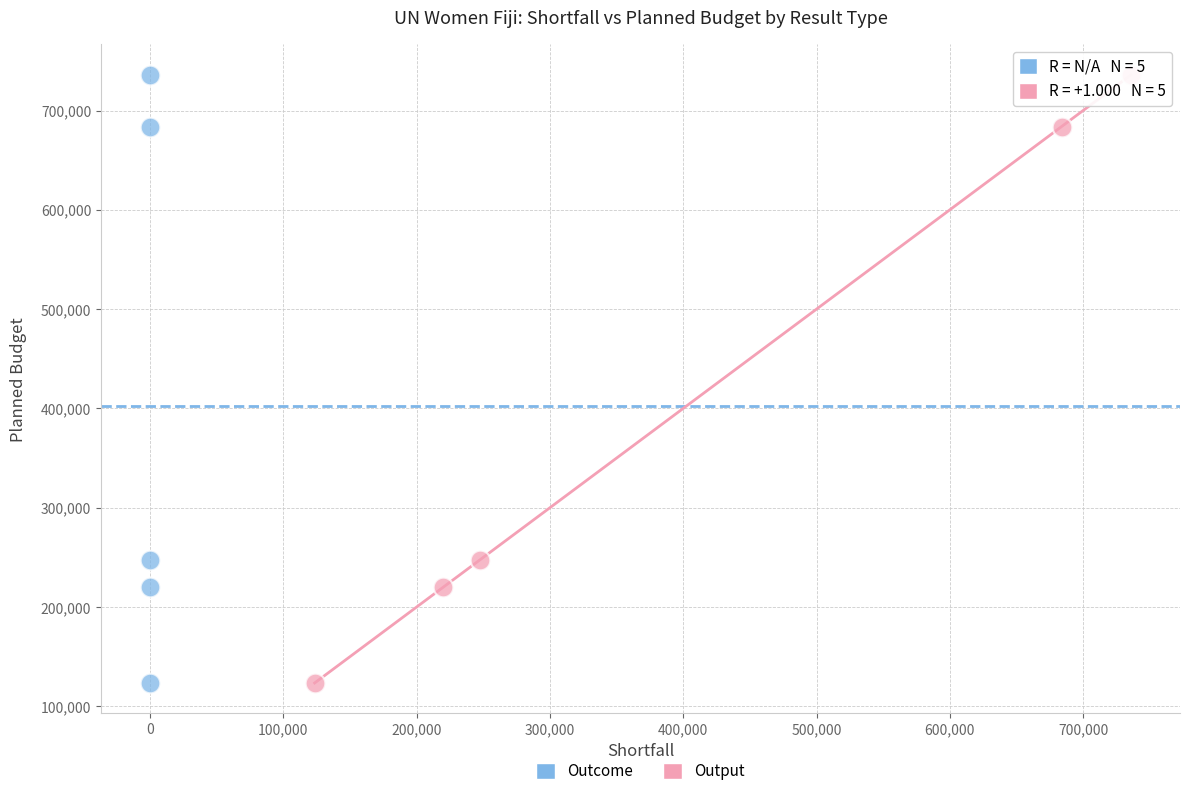

What are all the series names shown in the legend?

Outcome, Output